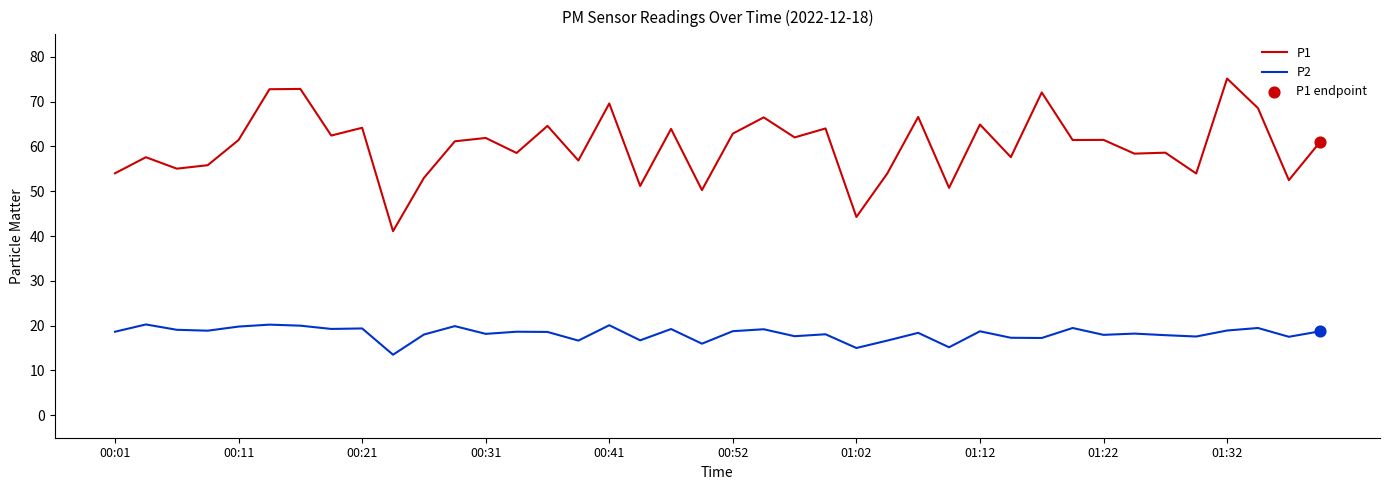

Which series has the largest range (max minus min)?

P1